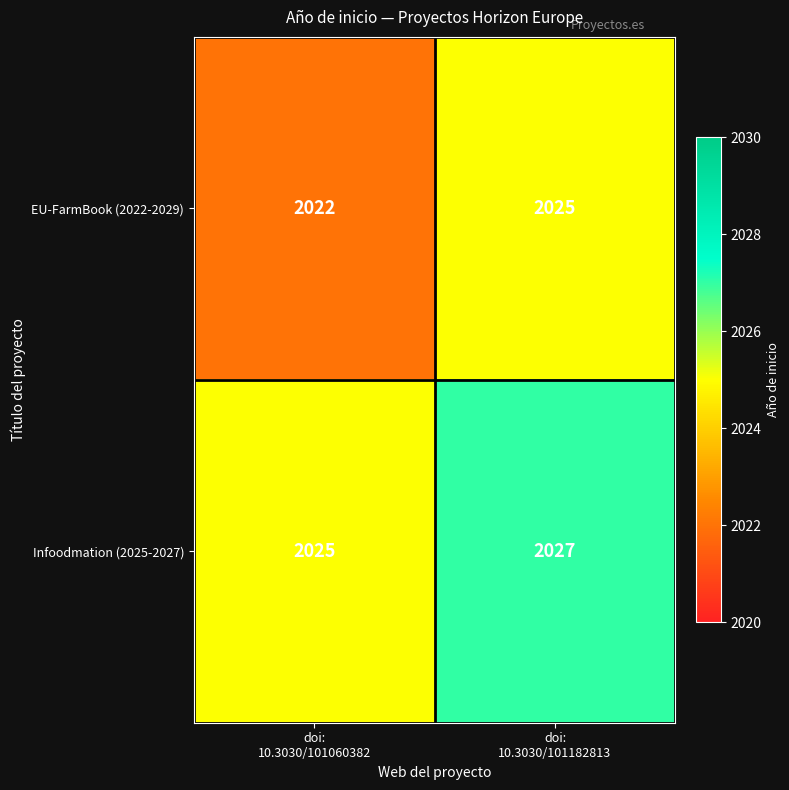

Which category has the lowest value across all series?

doi:
10.3030/101060382